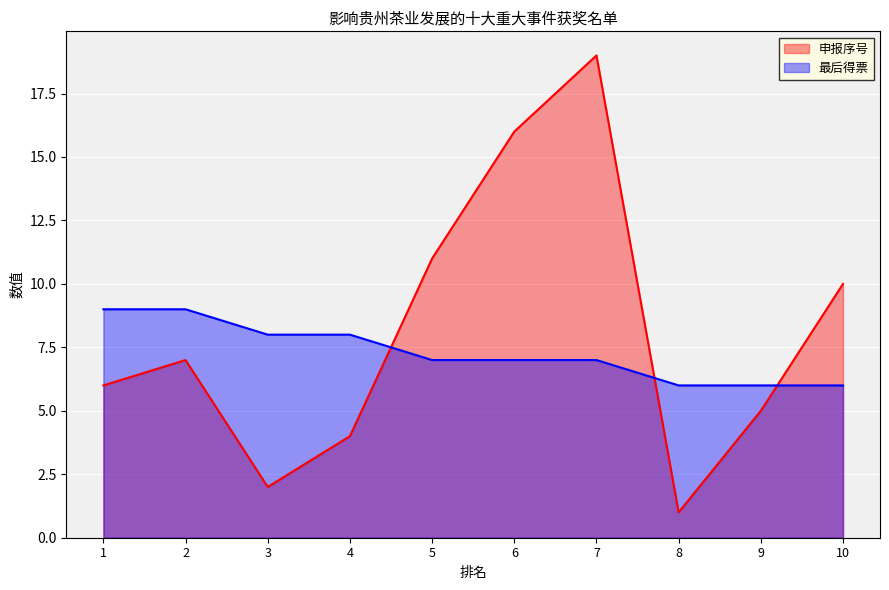

Is the value of 申报序号 at 9 greater than the value of 最后得票 at 9?

No